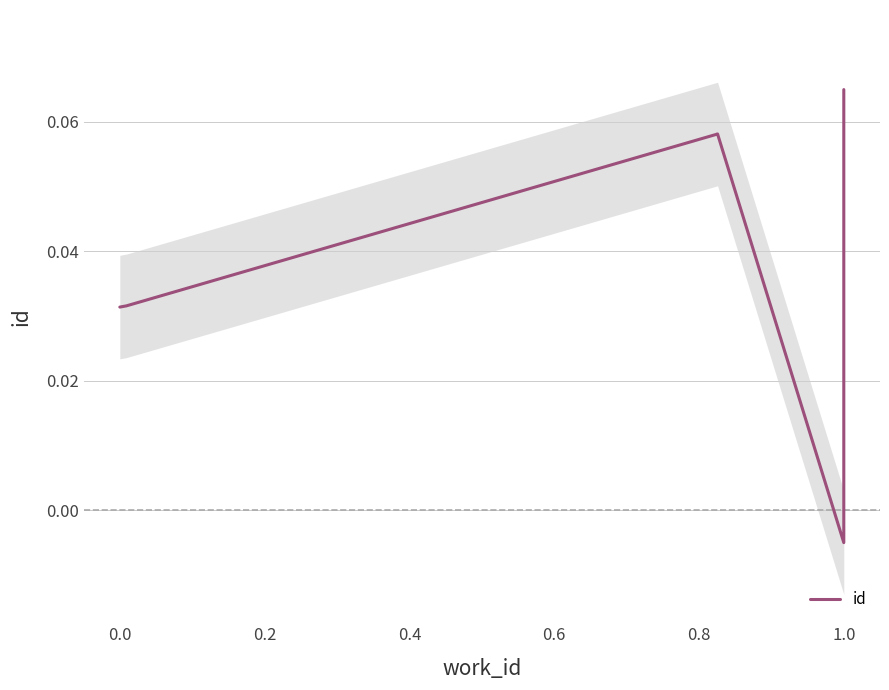

True or false: the data shows 0.0 at 0.0.

False